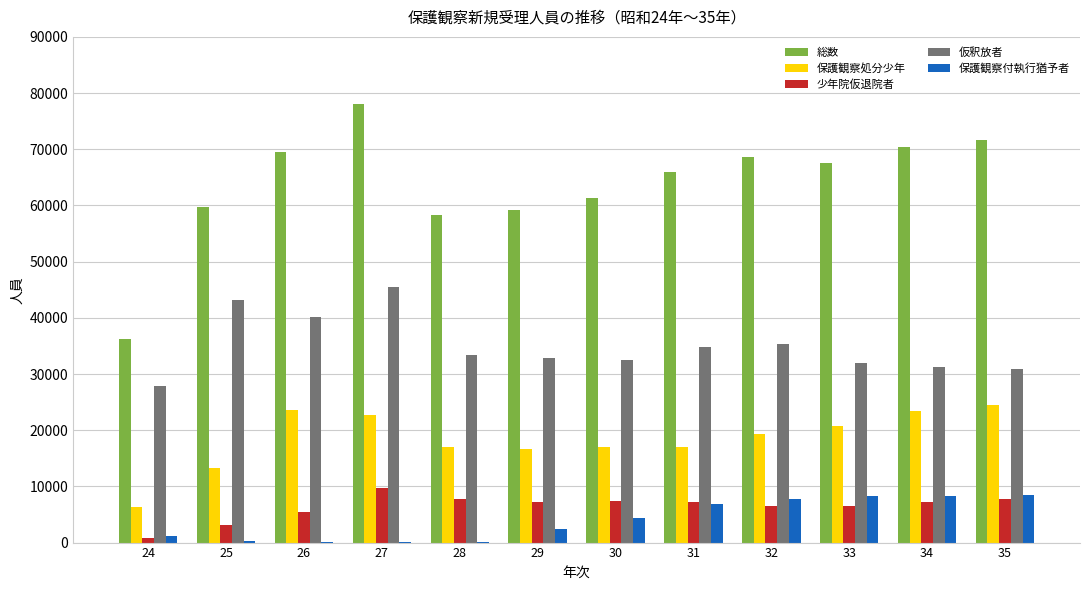

What is the greatest value displayed?

77999